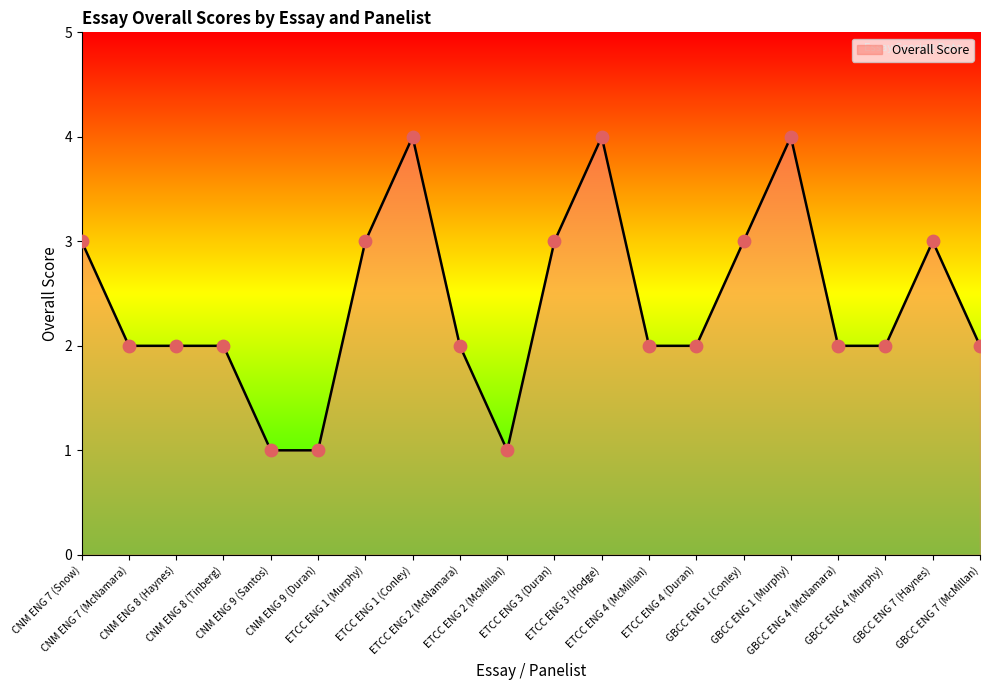

Between GBCC ENG 7 (Haynes) and CNM ENG 8 (Haynes), which is larger?

GBCC ENG 7 (Haynes)